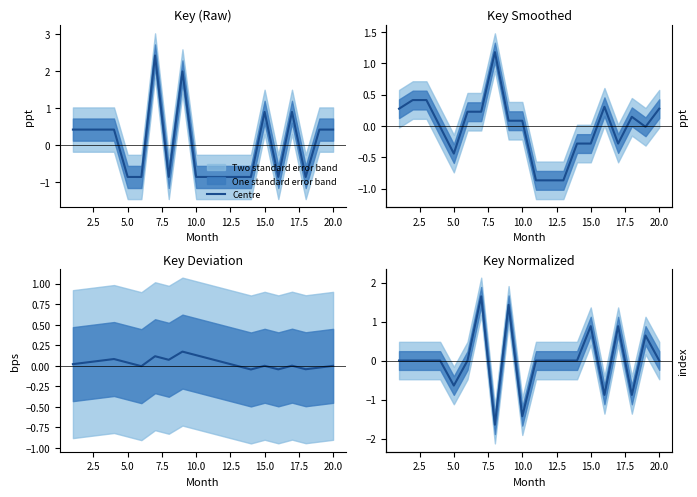

Reading left to right, what are all the values shown in this chart?

0.0	-0.0	-0.0	0.0	-0.6	-0.0	1.6	-1.6	1.4	-1.4	-0.0	-0.0	0.0	-0.0	0.9	-0.9	0.9	-0.9	0.6	-0.0